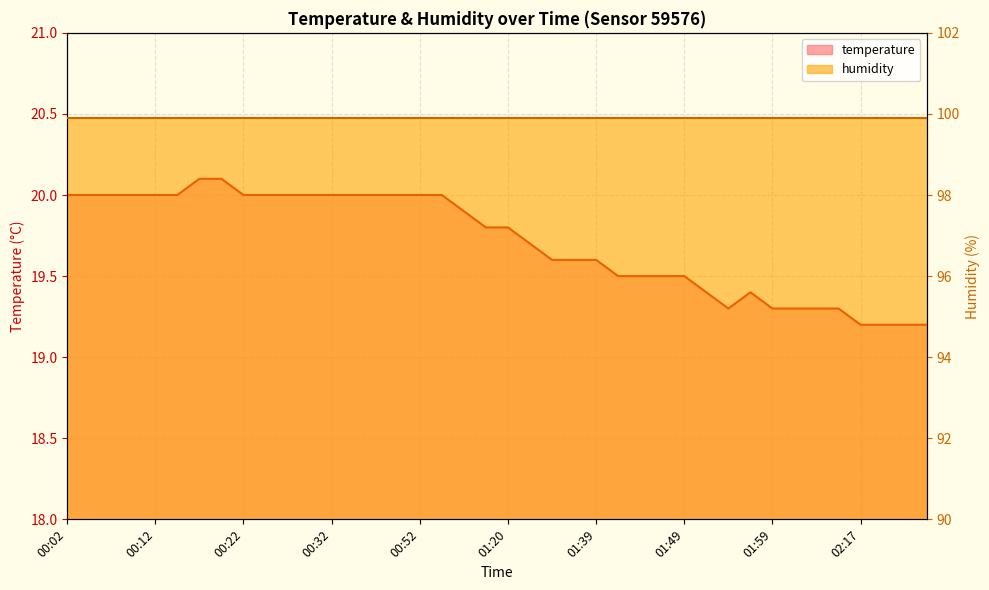

The chart shows a value of 33.5 at 00:07. True or false?

False